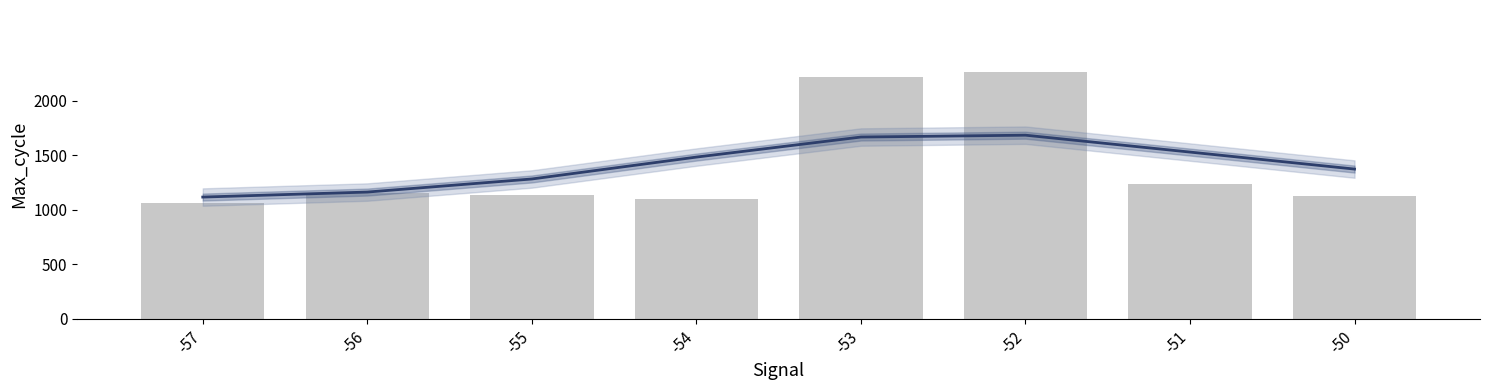

Rank the categories by Max_cycle value from highest to lowest.

-52, -53, -51, -56, -55, -50, -54, -57